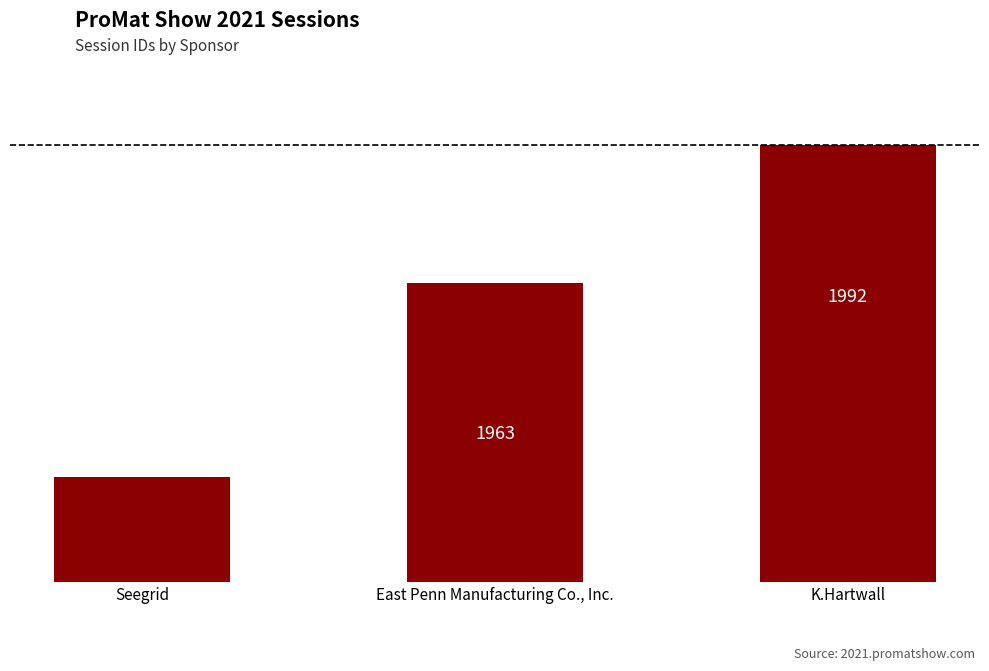

Reading left to right, transcribe all the data shown in this chart.

Seegrid=1922	East Penn Manufacturing Co., Inc.=1963	K.Hartwall=1992